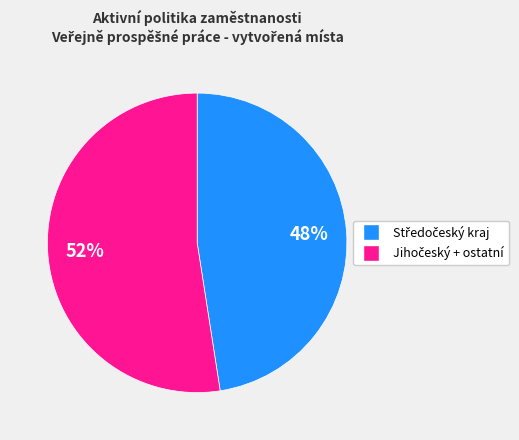

Is there a majority slice in this chart?

Yes